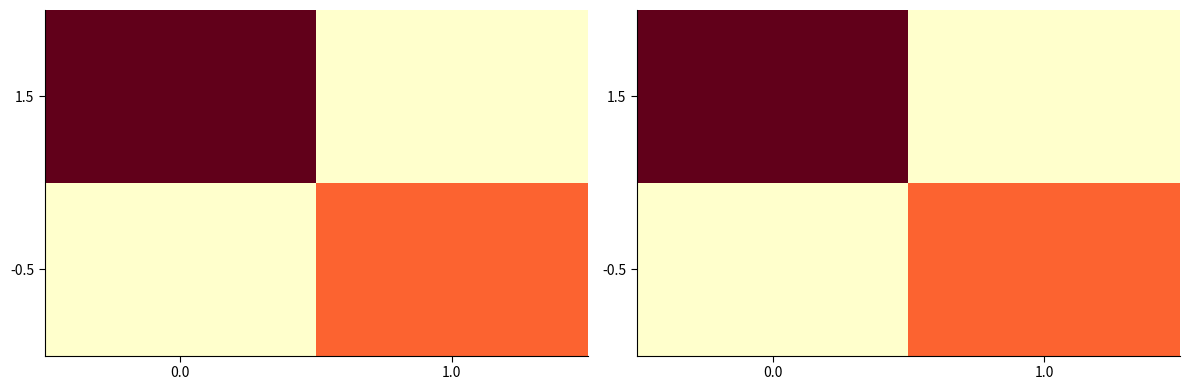

Is the value of -0.5 at 0.0 greater than the value of 1.5 at 0.0?

No